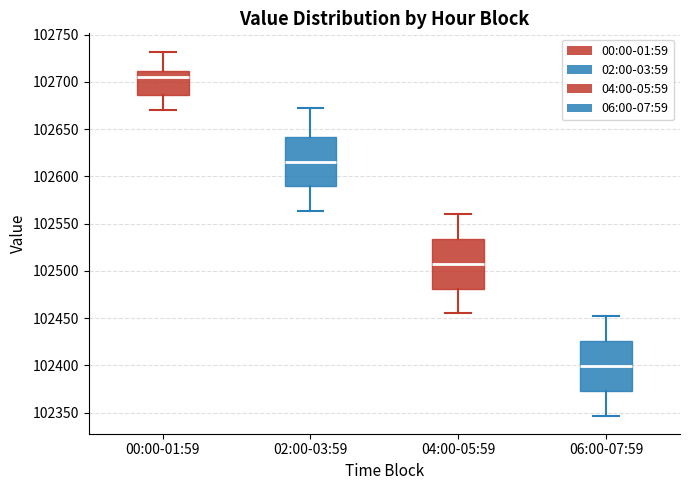

Reading left to right, read every box against the y-axis: the position of its median line, the range the box covers, and the ends of its whiskers. The values are not printed on the chart, so give them approximately, as read against the axis.

00:00-01:59: median 102705, box 102685 to 102710, whiskers 102670 to 102730
02:00-03:59: median 102615, box 102590 to 102640, whiskers 102565 to 102670
04:00-05:59: median 102510, box 102480 to 102535, whiskers 102455 to 102560
06:00-07:59: median 102400, box 102375 to 102425, whiskers 102345 to 102450